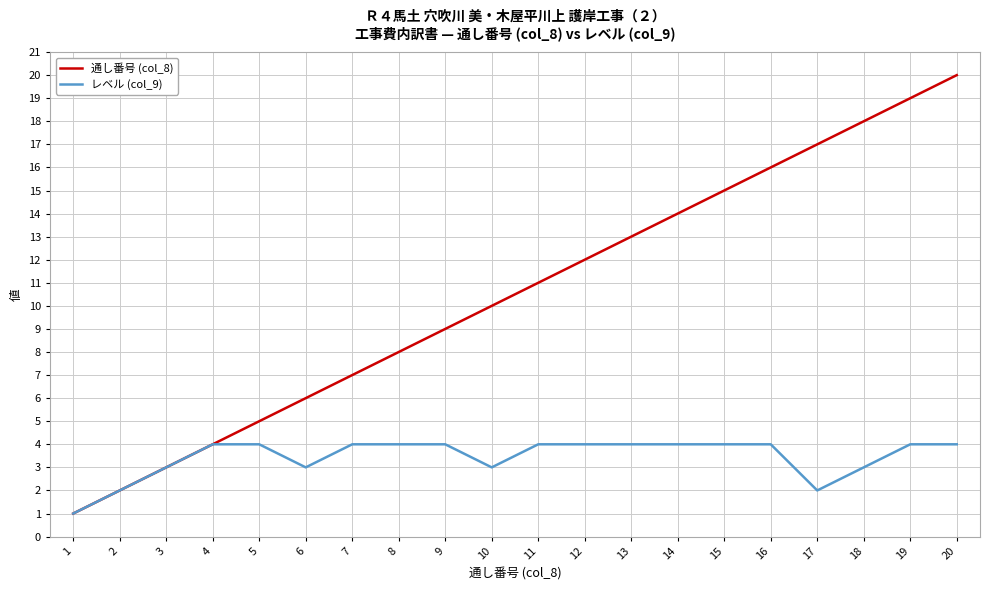

Between 3 and 14, which series saw the biggest shift?

通し番号 (col_8)